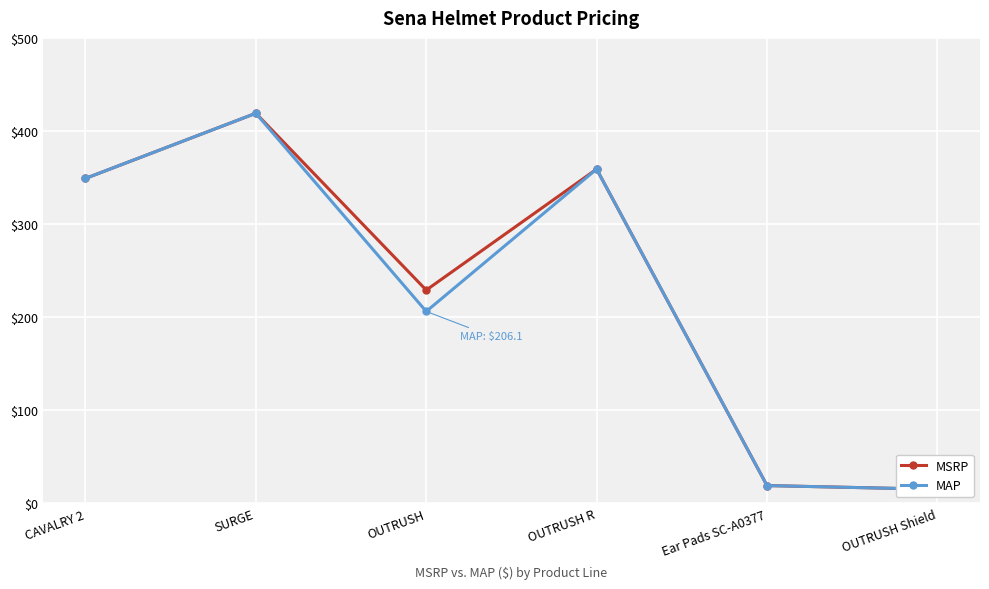

How many lines are shown in the chart?

2